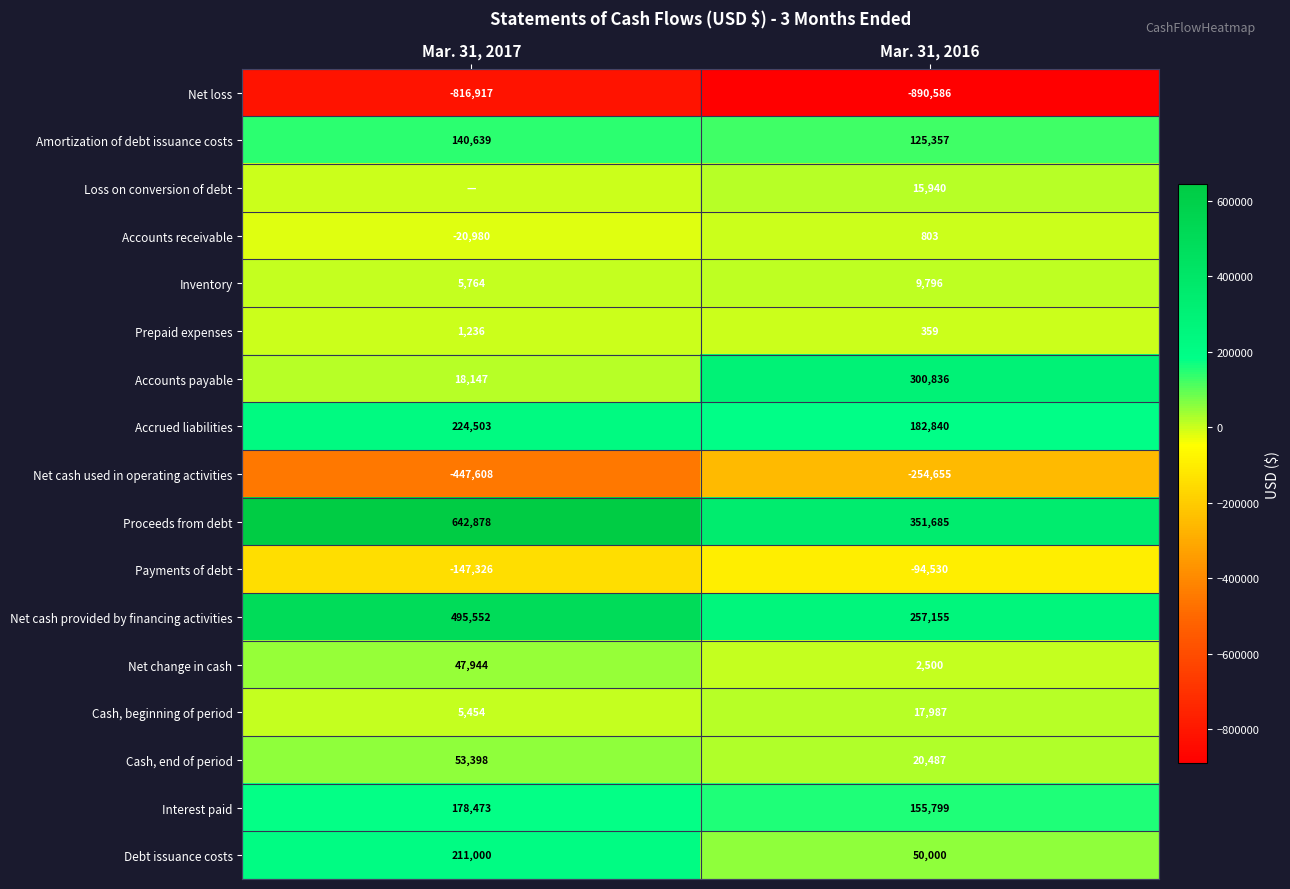

What is the difference between the maximum and minimum values in the Net cash provided by financing activities series?

238397